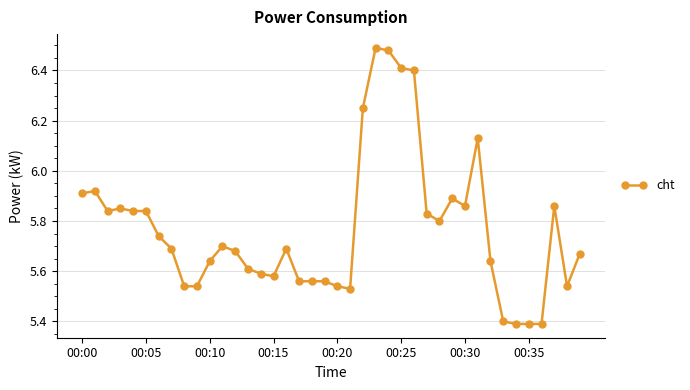

True or false: the data has more than 2 interior local peaks.

True